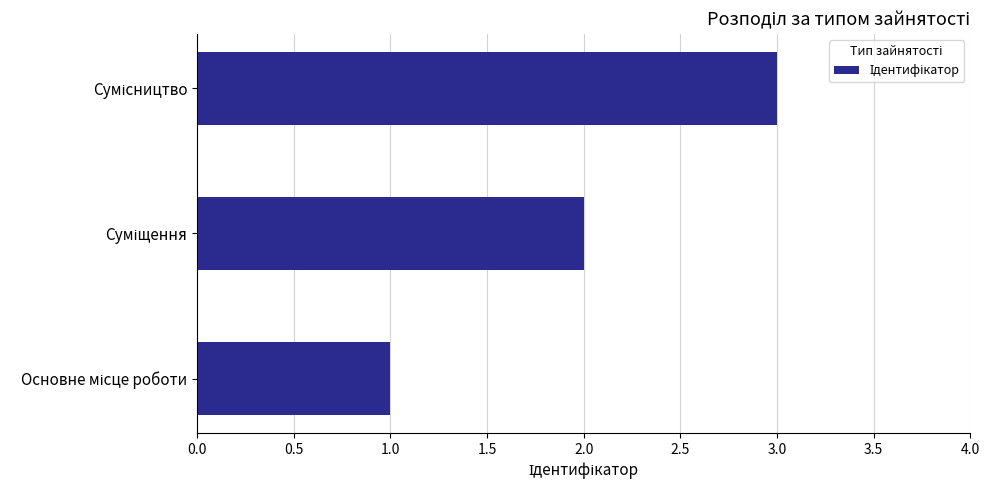

What is the maximum value shown in the chart?

3